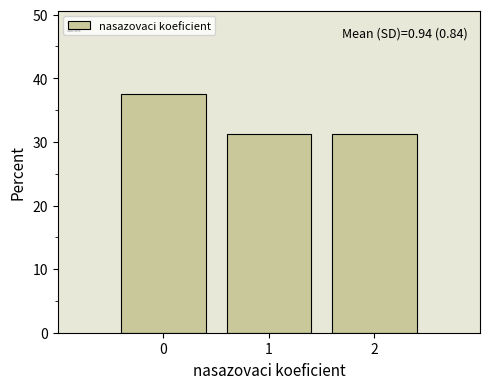

Over which range of the x-axis is the bar tallest?

-0.5 to 0.5